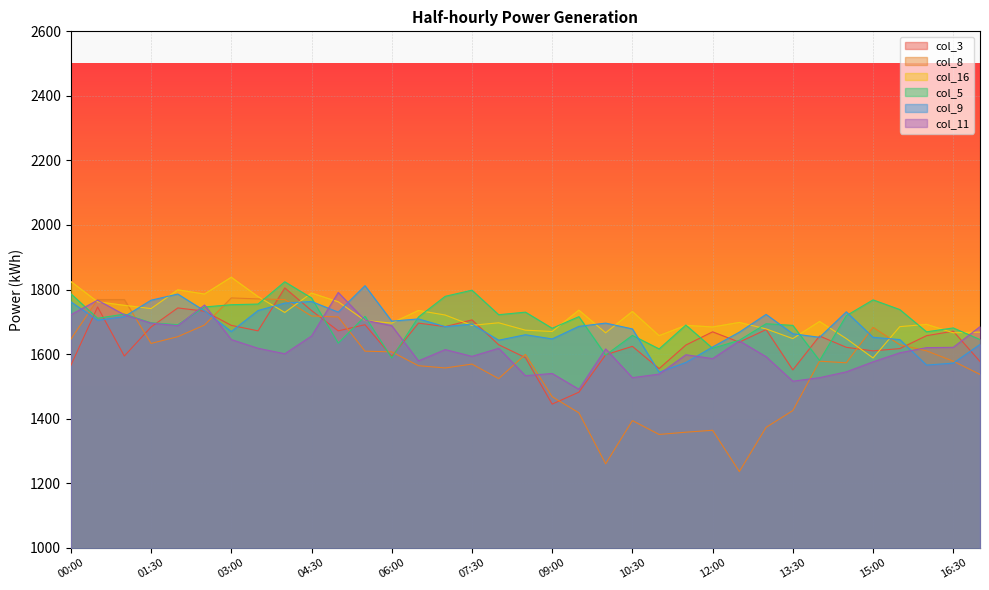

At how many categories does at least one series exceed 1602?

35